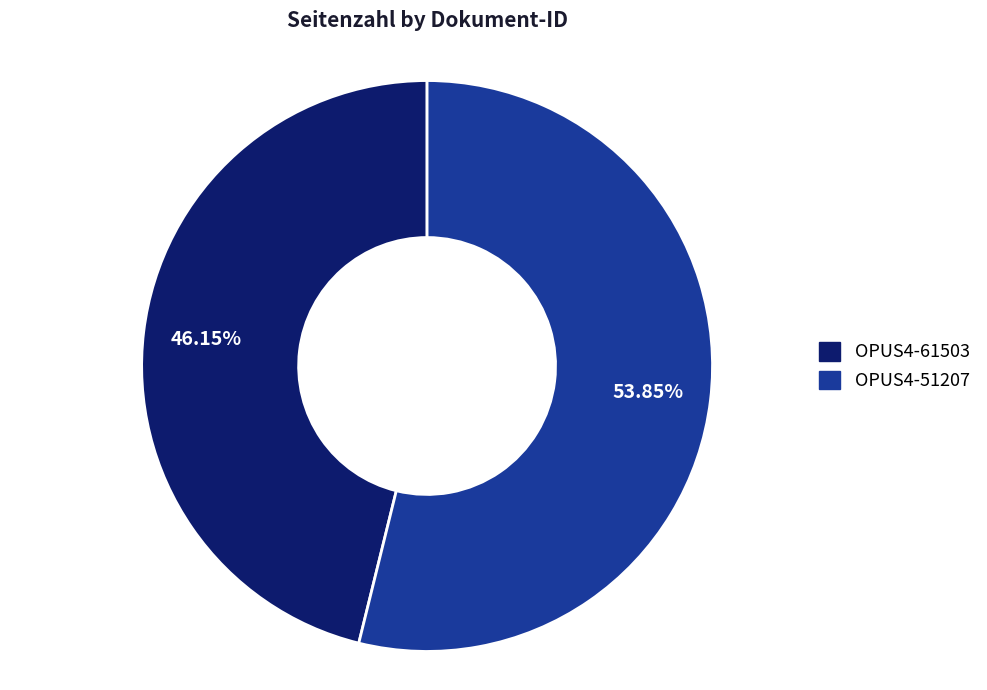

Rank the categories by value from lowest to highest.

OPUS4-61503, OPUS4-51207